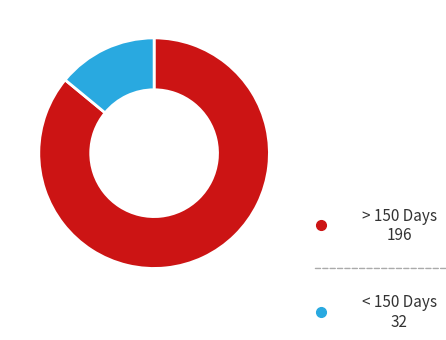

Is there any slice that represents more than half of the pie?

Yes